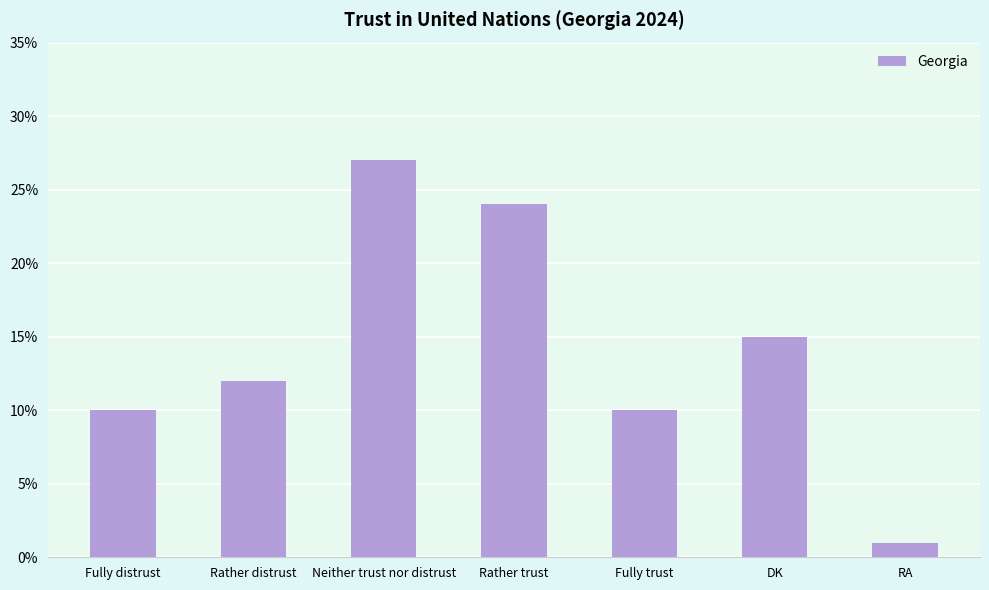

What is the minimum value shown in the chart?

1